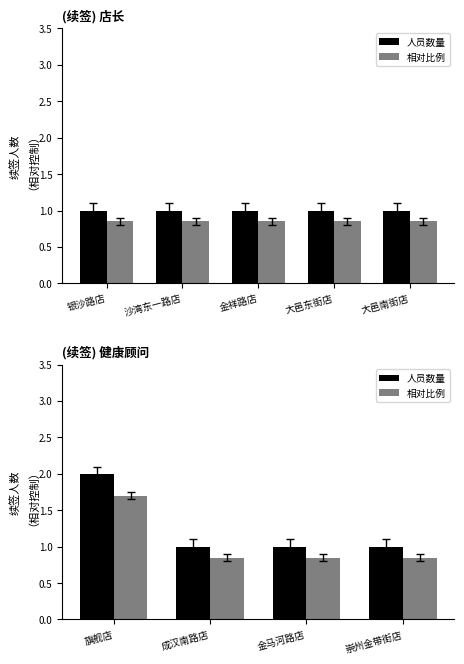

At how many categories does at least one series exceed 0?

4